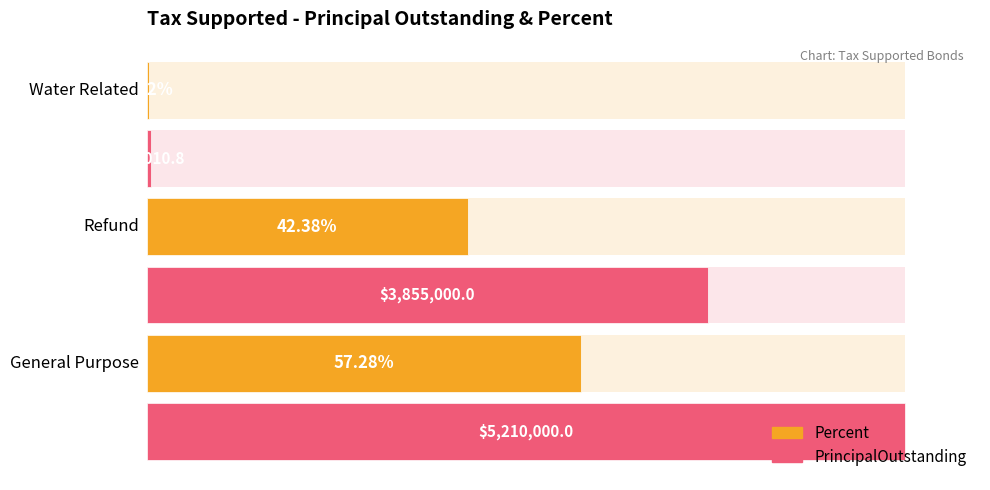

Reading right to left, extract all data points from this chart.

Percent: 0.3	42.4	57.3
PrincipalOutstanding: 0.6	74.0	100.0